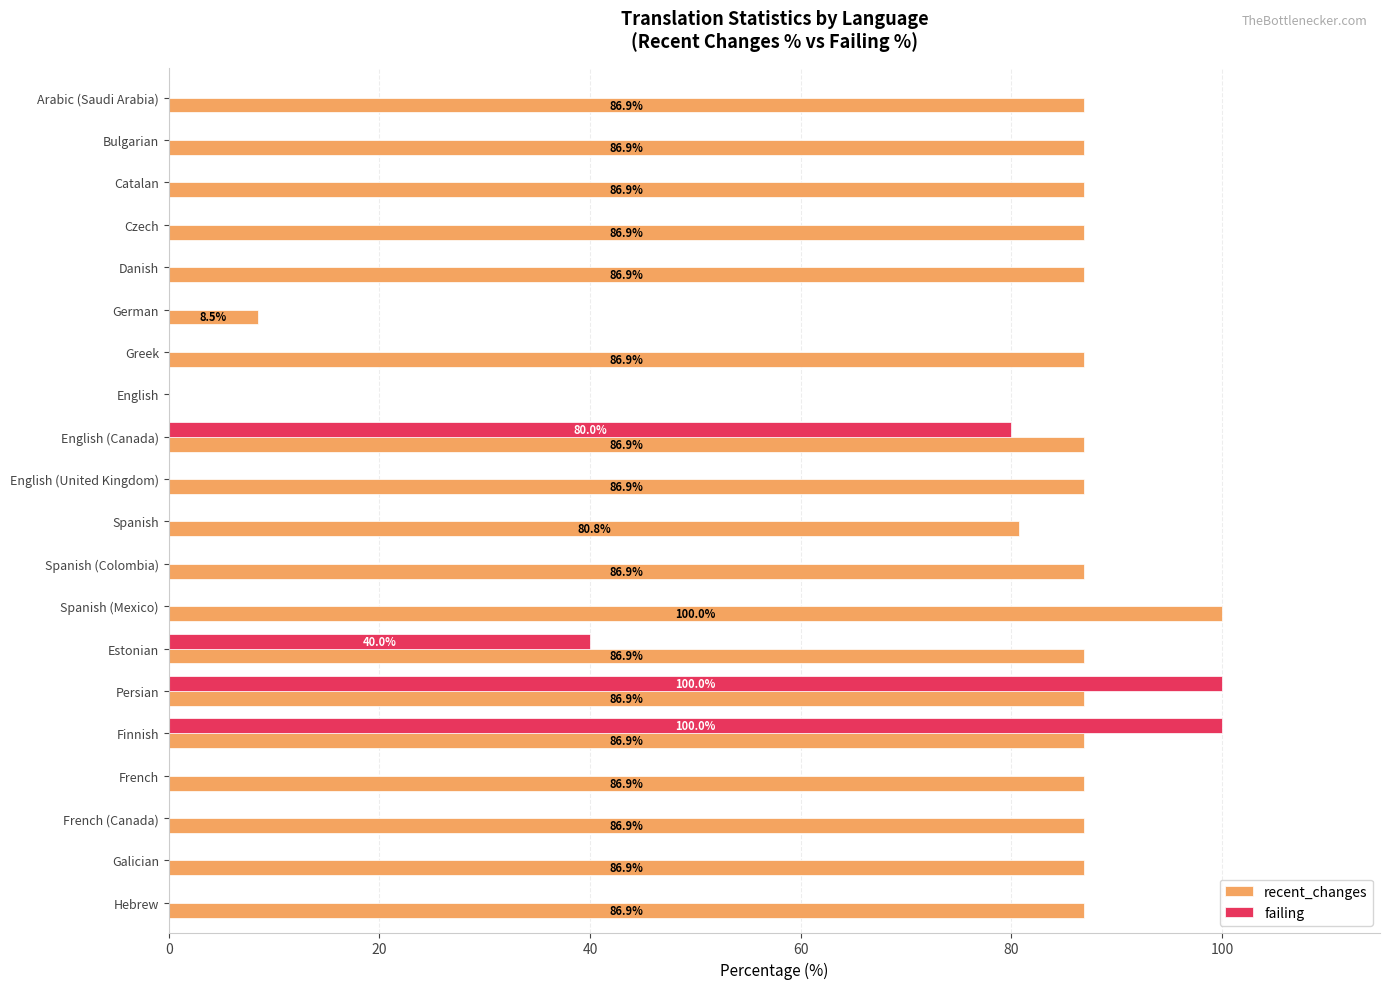

Which series changed the most between Spanish (Colombia) and Spanish (Mexico)?

recent_changes